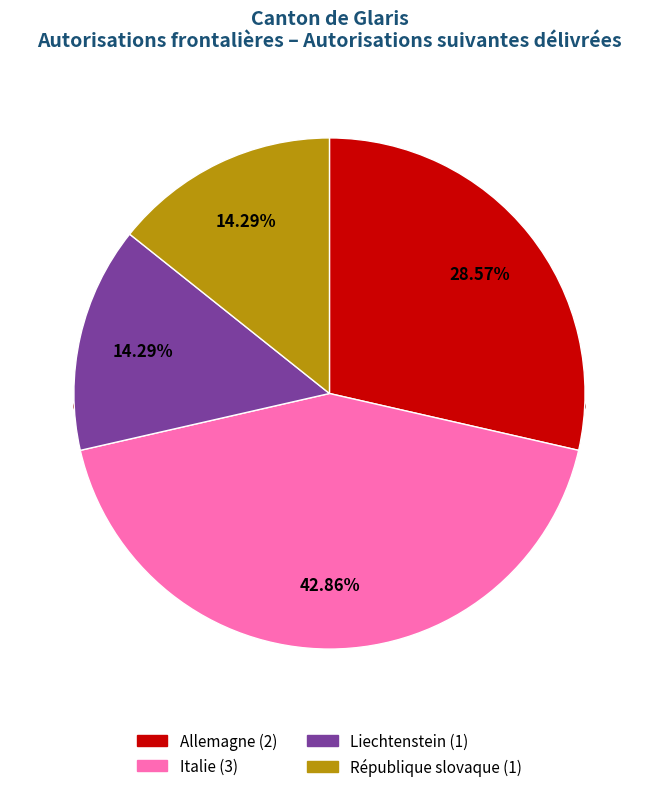

To the nearest percent, what portion does Italie represent?

43%